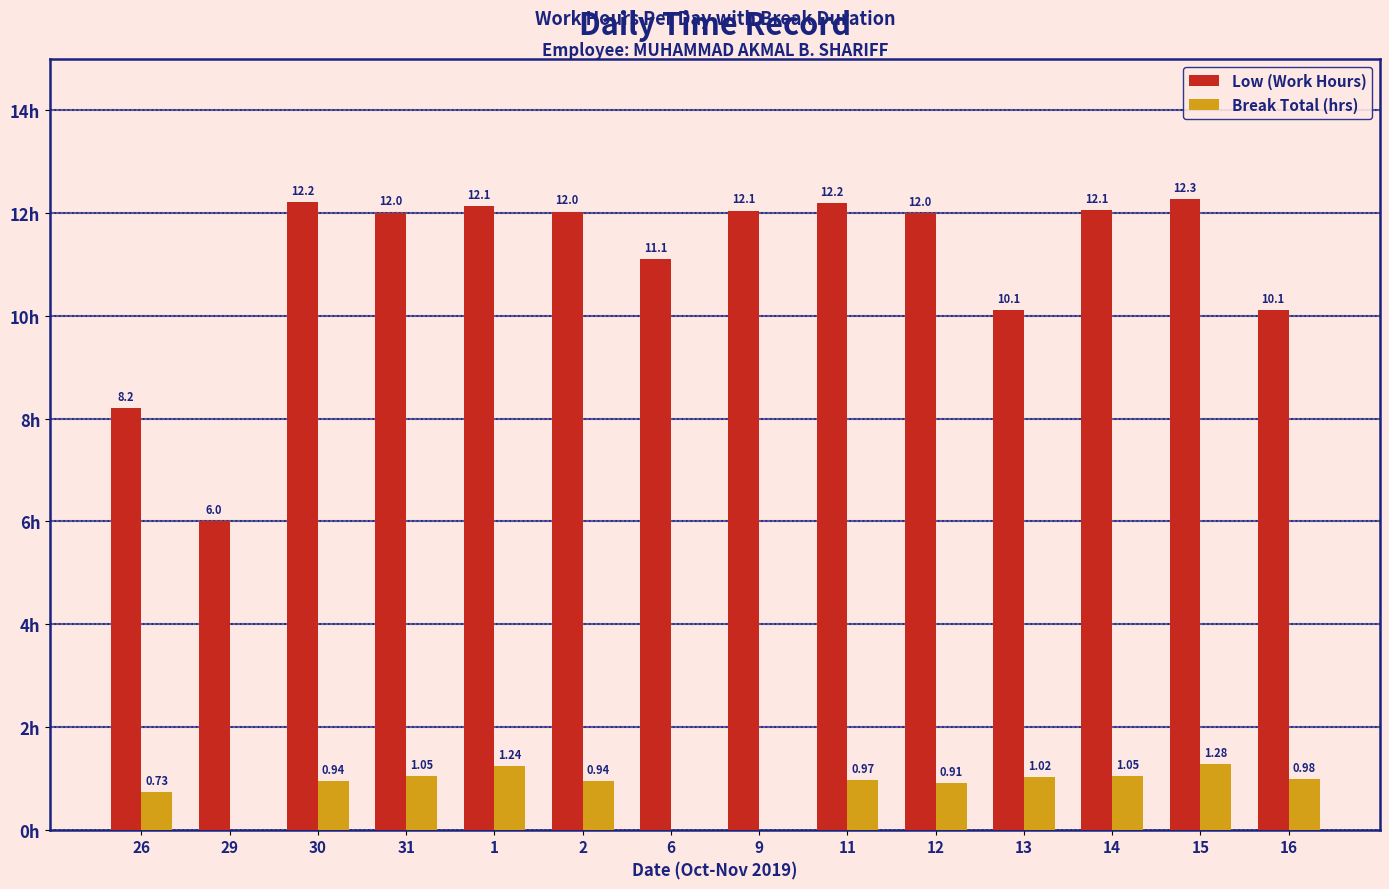

Which series has the largest total across all categories?

Low (Work Hours)